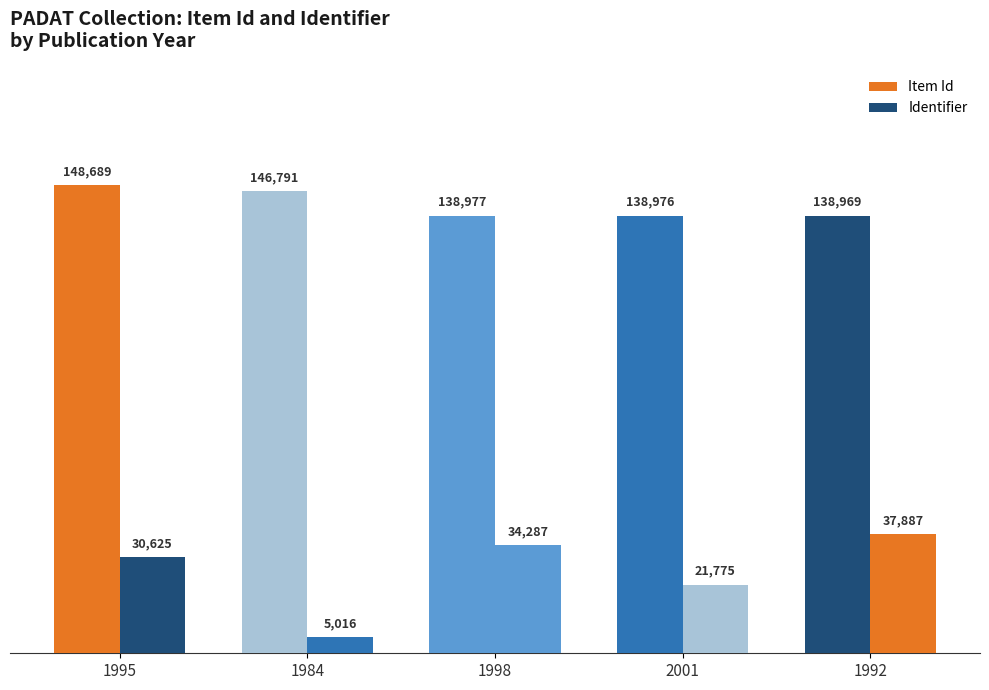

At which label does Item Id first exceed 138977?

1995